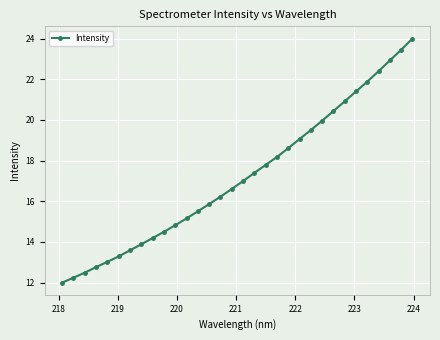

What is the value of the 24th point from the left?

20.0